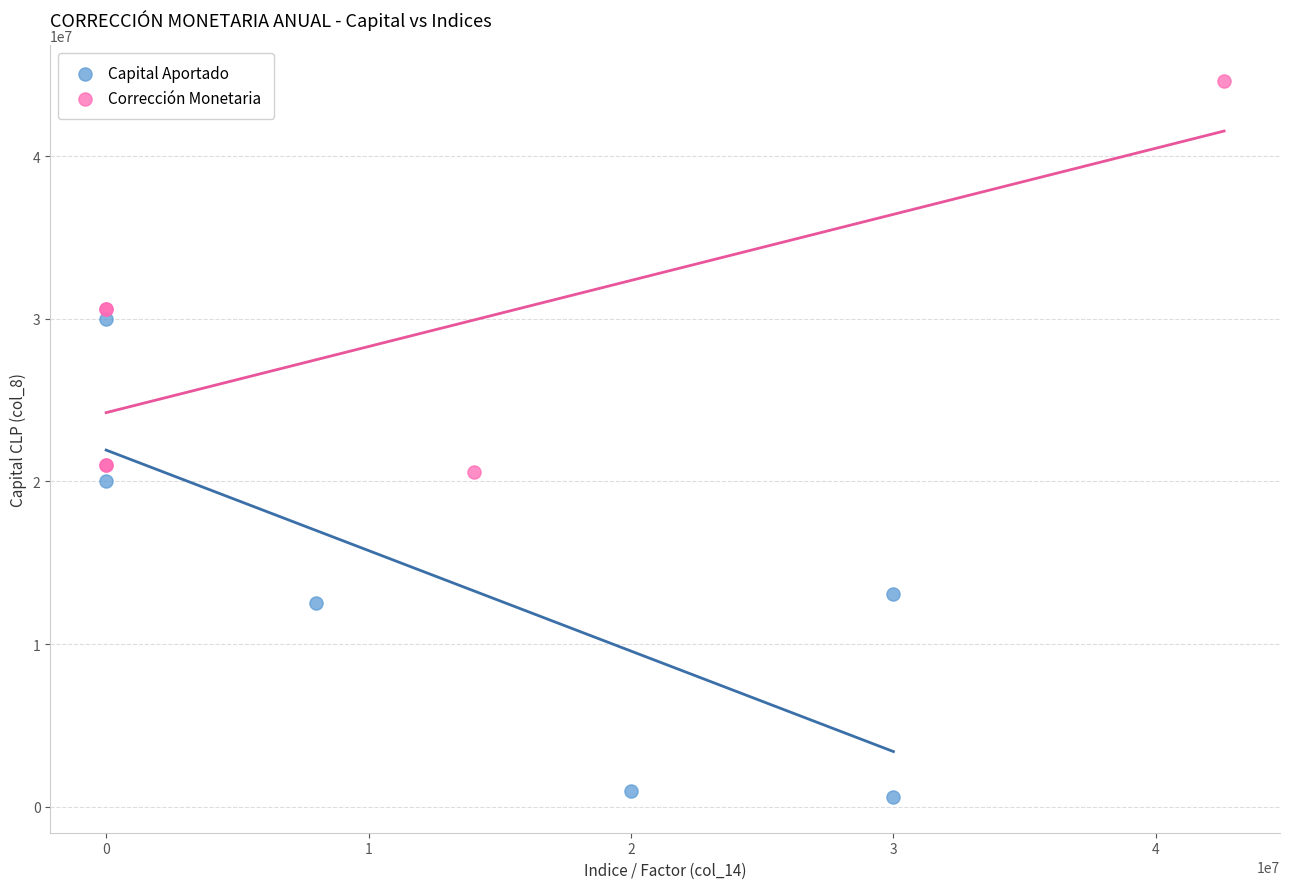

What are all the series names shown in the legend?

Capital Aportado, Corrección Monetaria